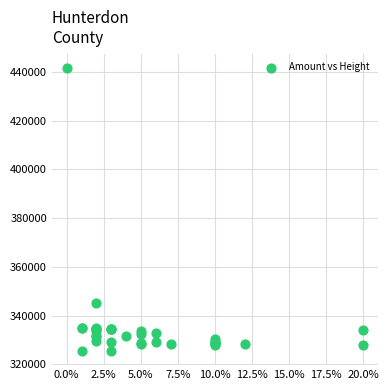

What Y value in the scatter plot is closest to 383595?

345015